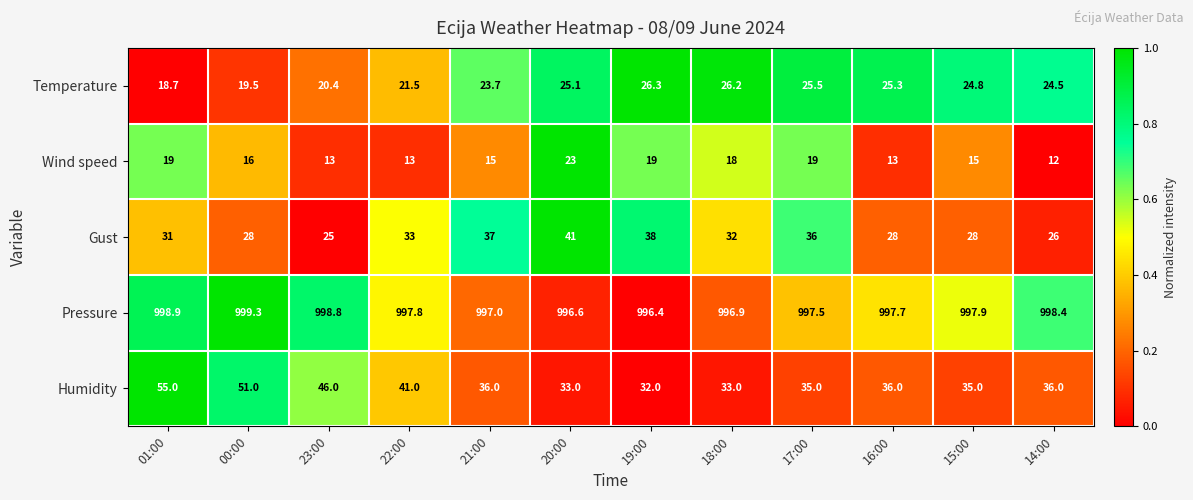

What is the spread (max minus min) of values at 18:00?

978.9